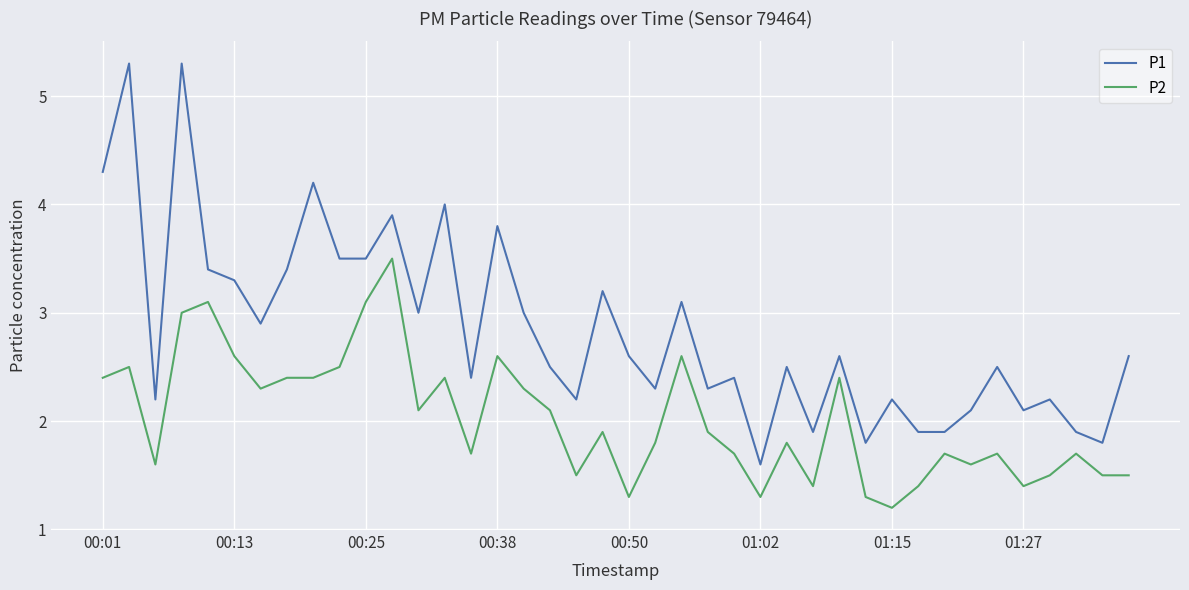

Which series has the largest total across all categories?

P1